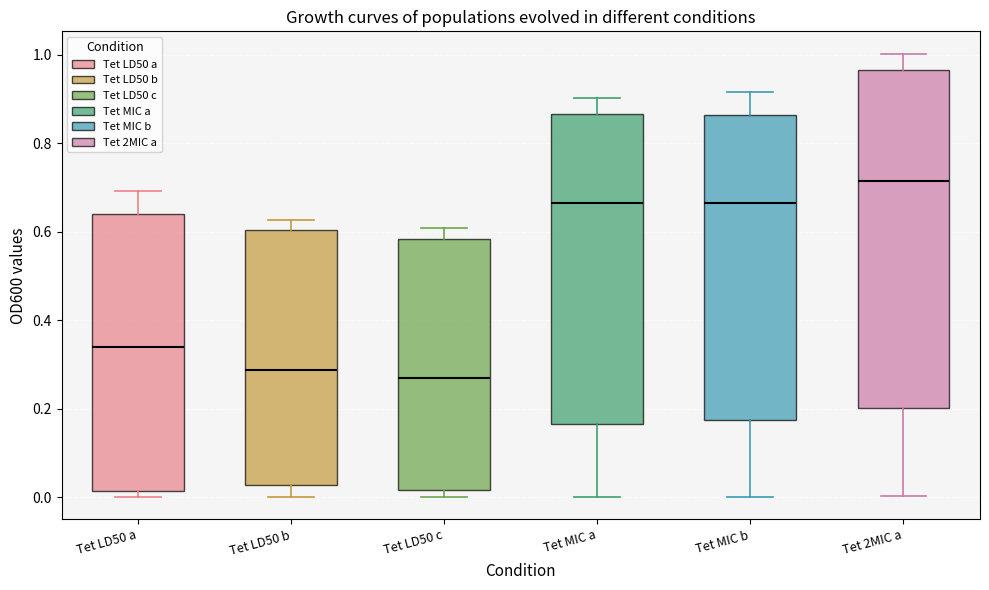

Where is the lower edge of the box for Tet LD50 b on the y-axis? The values are not printed on the chart, so give them approximately, as read against the axis.

0.02